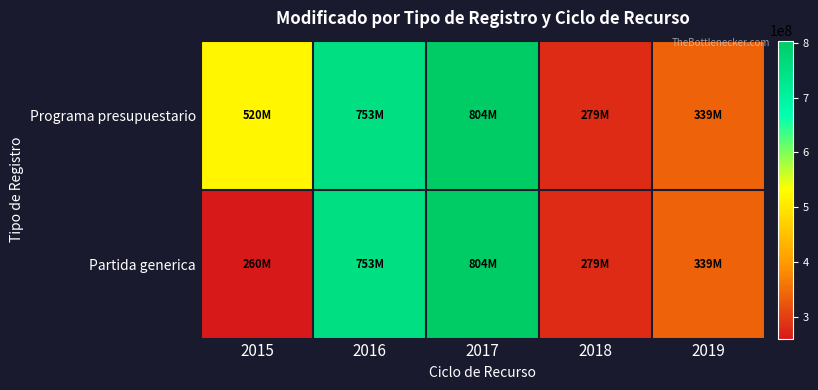

Reading right to left, transcribe all the data shown in this chart.

Programa presupuestario: 2019=339478416.0	2018=279411214.7	2017=804202344.7	2016=753147593.2	2015=520329861.4
Partida generica: 2019=339478416.0	2018=279411214.7	2017=804202344.7	2016=753147593.2	2015=260179633.0